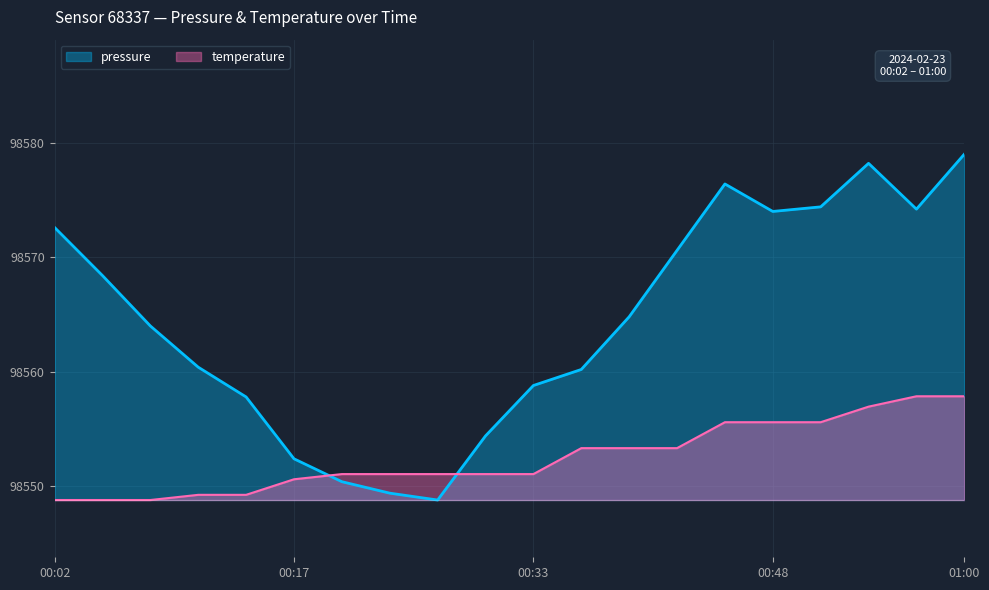

What is the difference between the maximum and minimum values in the pressure series?

30.2